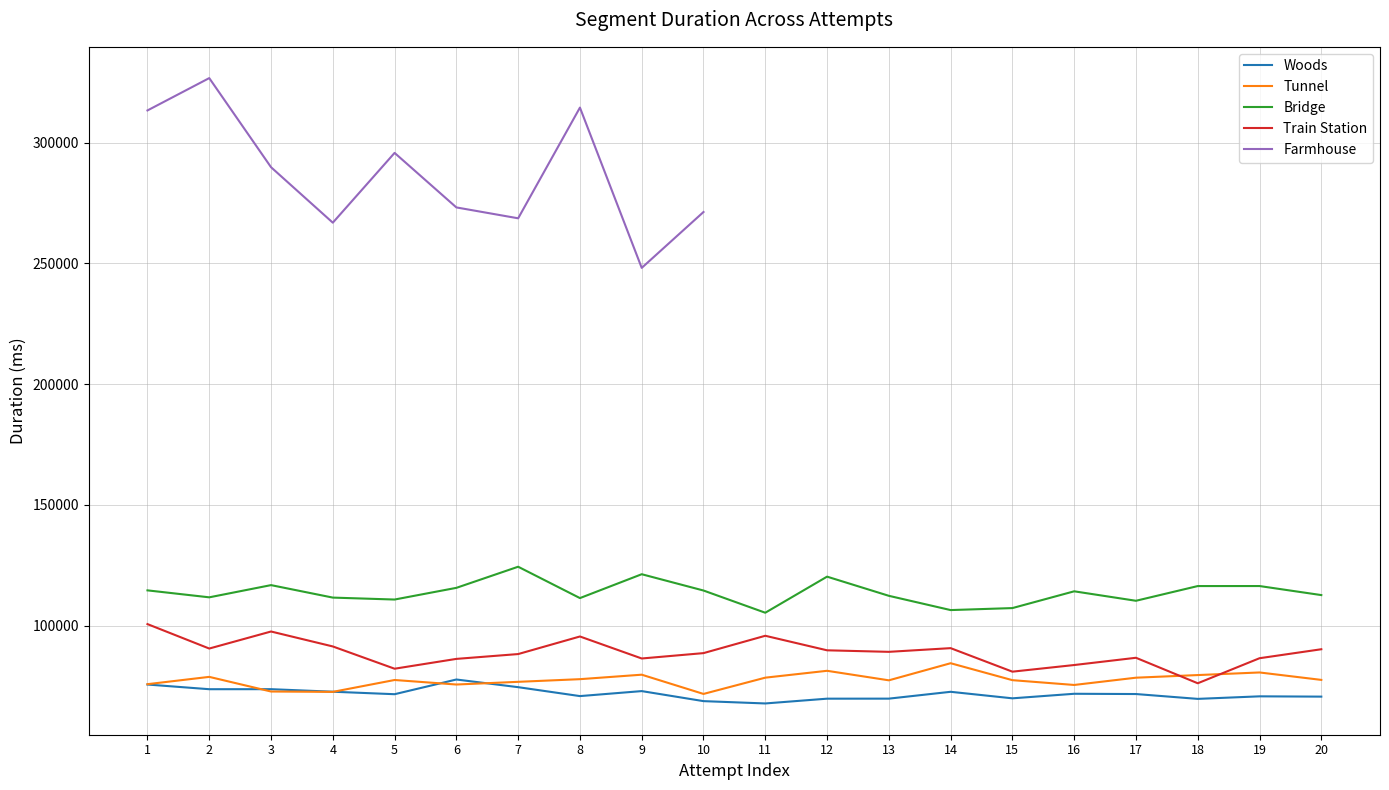

What is the spread (max minus min) of values at 6?

40030